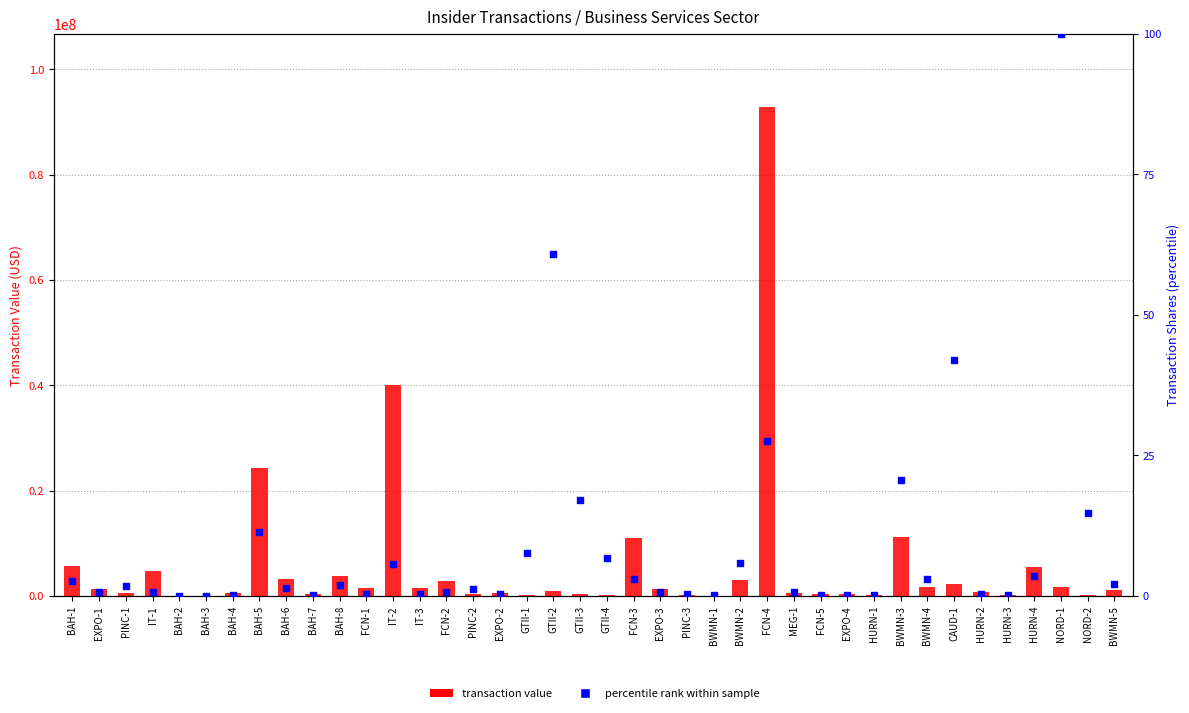

What are all the series names shown in the legend?

transaction value, percentile rank within sample